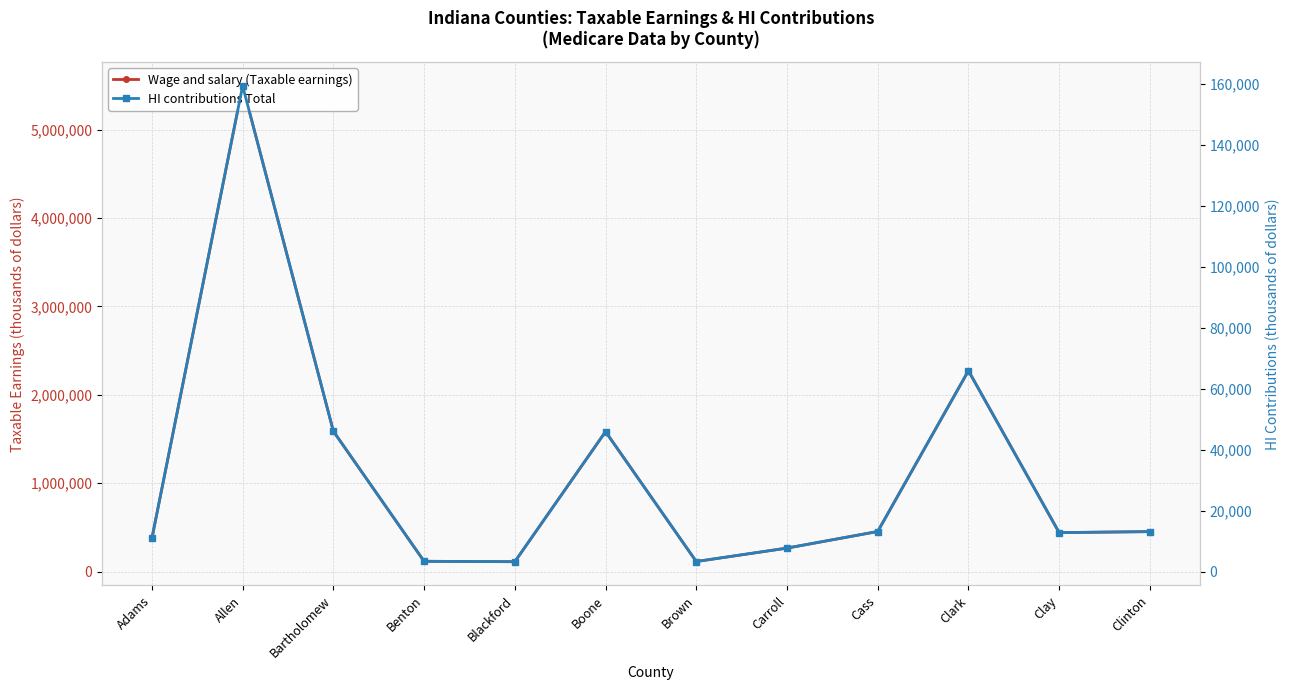

In Wage and salary (Taxable earnings), how many points are lower than both neighbors (excluding endpoints)?

3